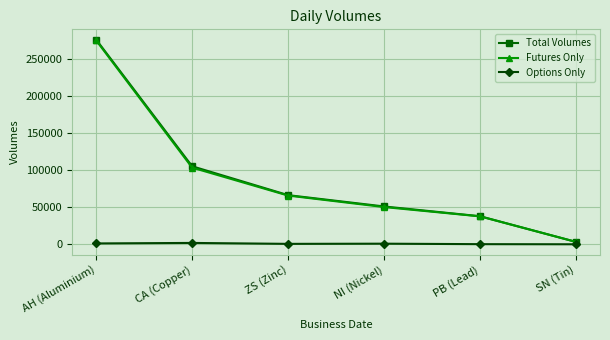

At which label is Futures Only closest to 138928?

CA (Copper)